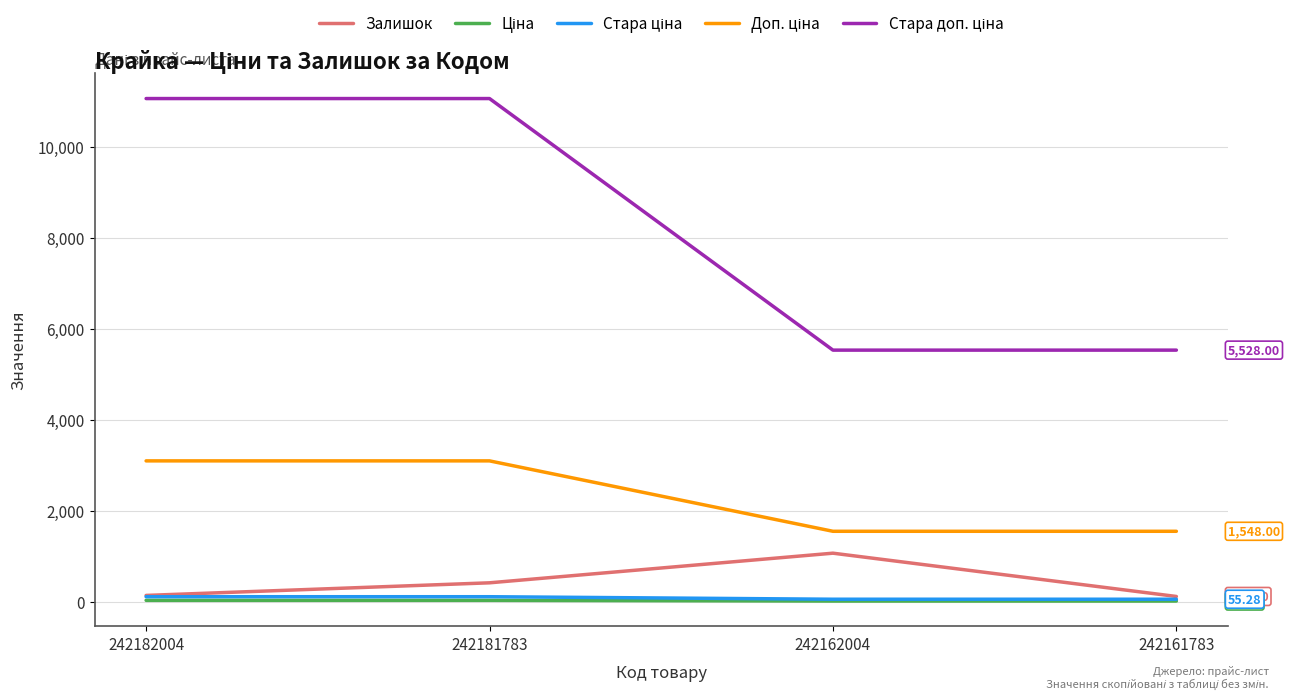

True or false: Стара доп. ціна and Залишок intersect in this chart.

False